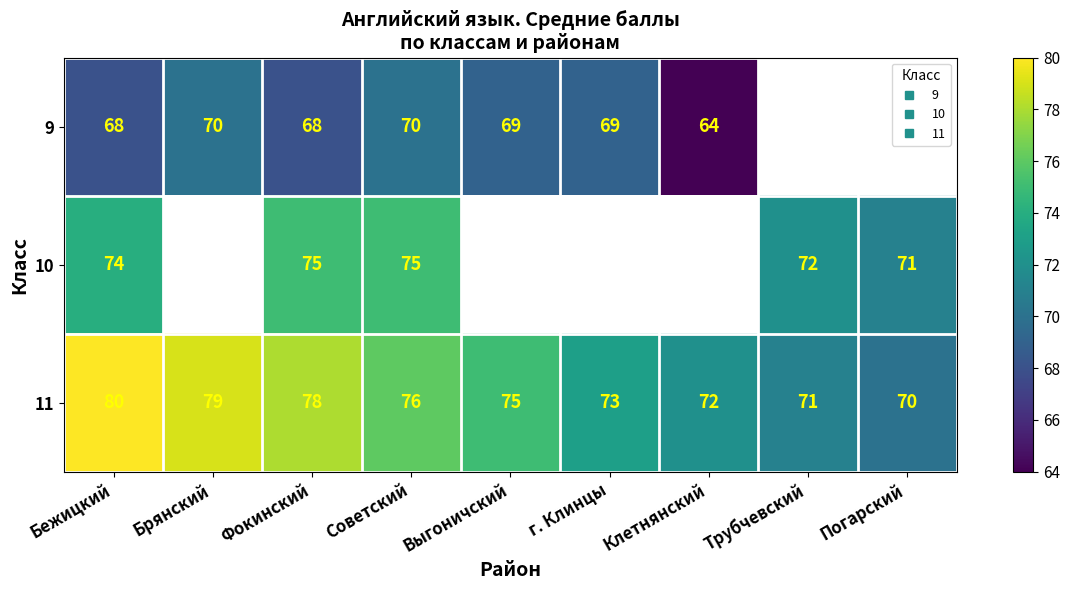

Which series has the widest spread of values?

11